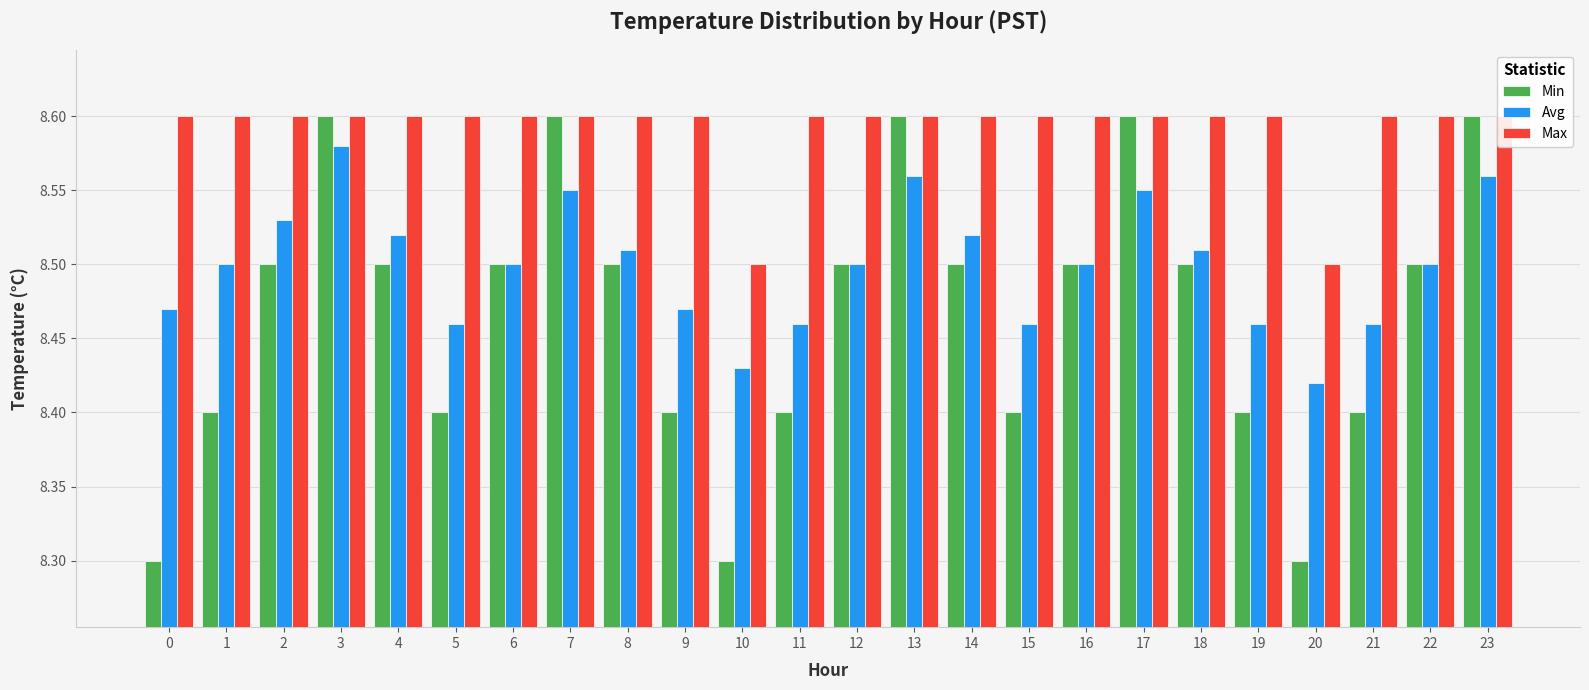

At 18, list the series in order from largest to smallest.

Max, Avg, Min